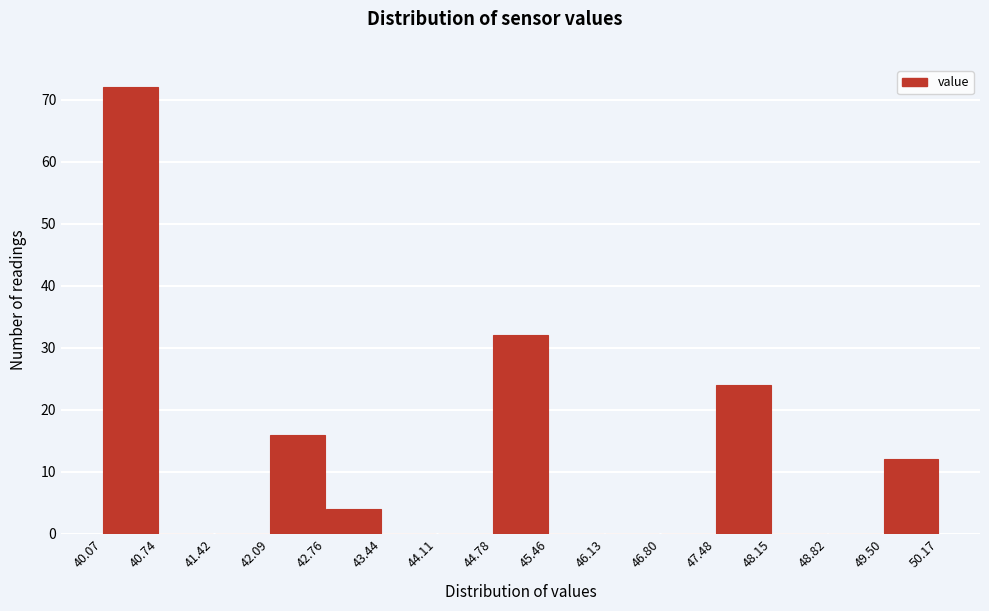

Which range on the x-axis has the tallest bar?

40.07 to 40.74